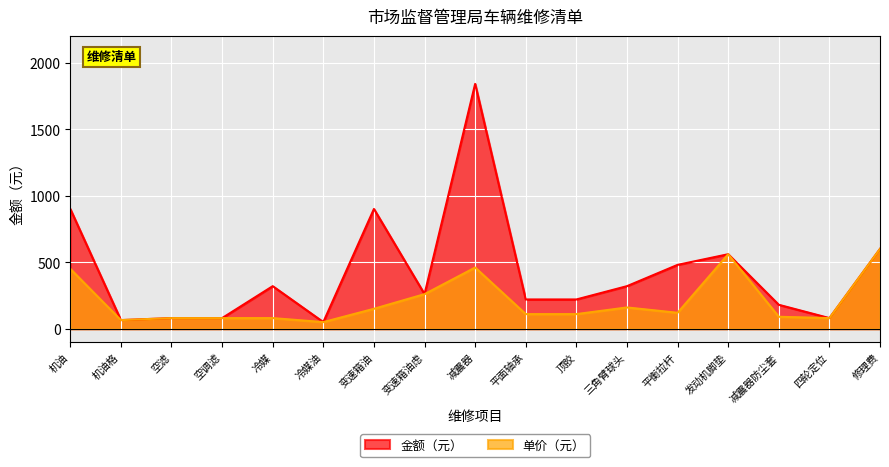

At which category does 单价（元） reach its first local peak?

减震器